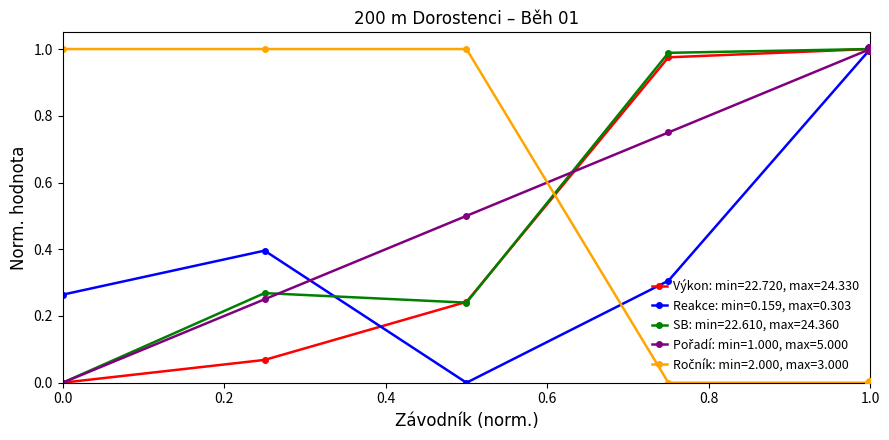

Count the number of data series in this chart.

5